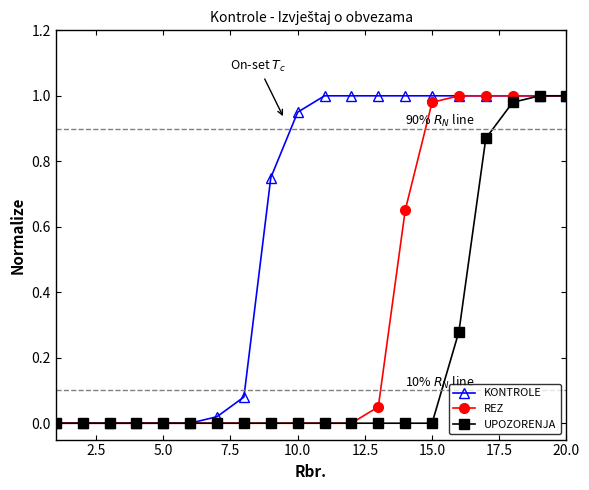

What is the average value of the UPOZORENJA series?

0.2